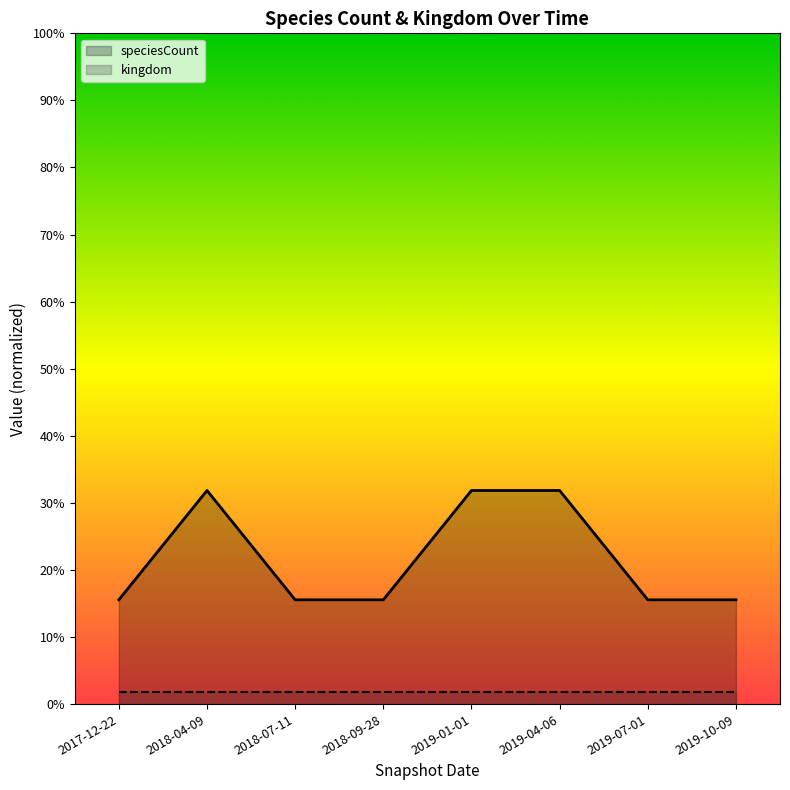

What is the sum of the values at 2018-09-28 and 2017-12-22?

84